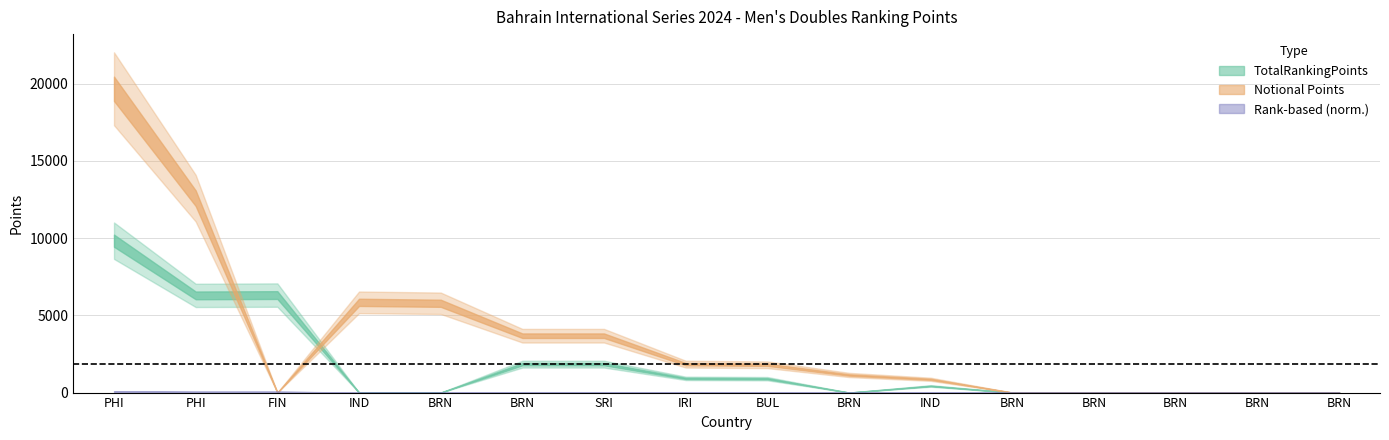

Does the chart display data point markers on the line(s)?

No